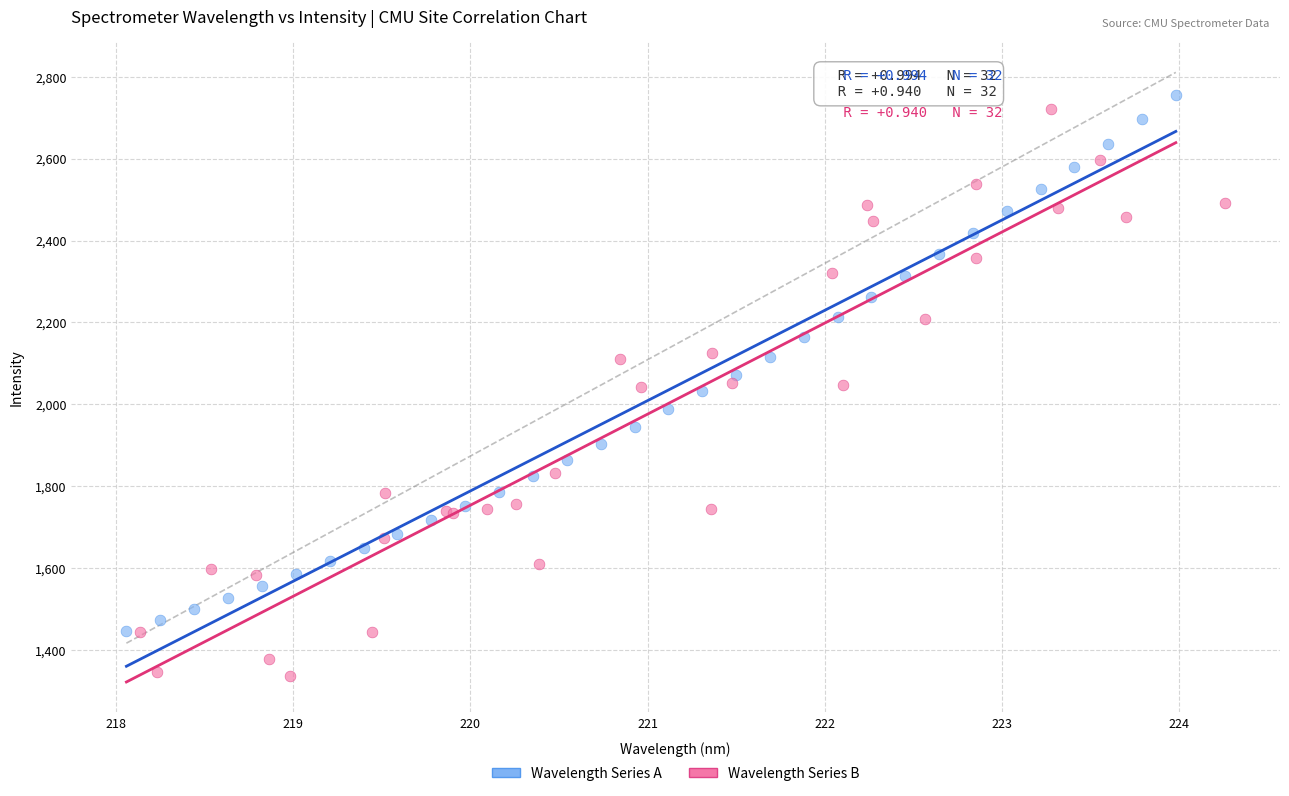

Which series reaches the minimum Y coordinate?

Wavelength Series B